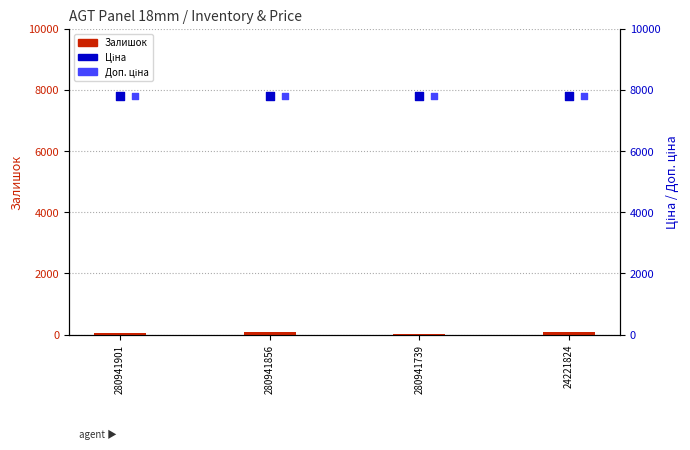

Which series has the widest spread of Y values?

Залишок